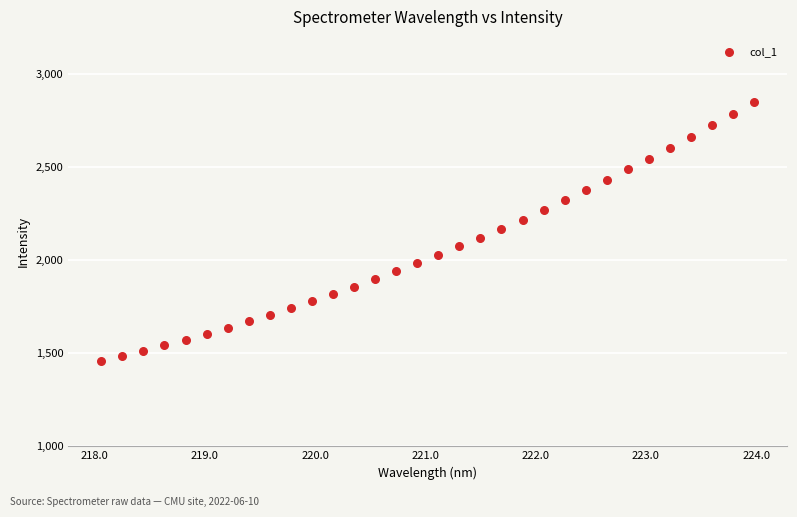

What is the range of Y values (max minus min)?

1393.1